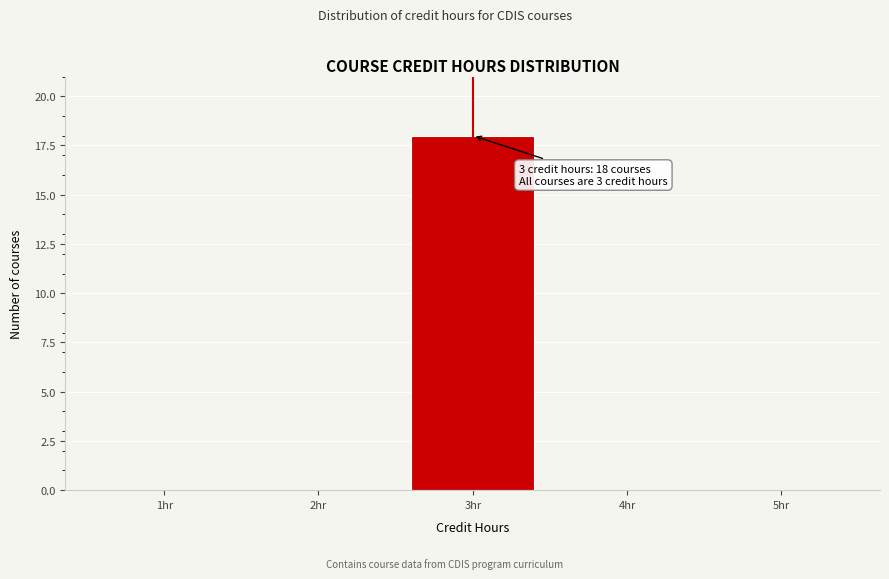

Reading left to right, list all the values displayed in this chart.

1hr=0	2hr=0	3hr=18	4hr=0	5hr=0